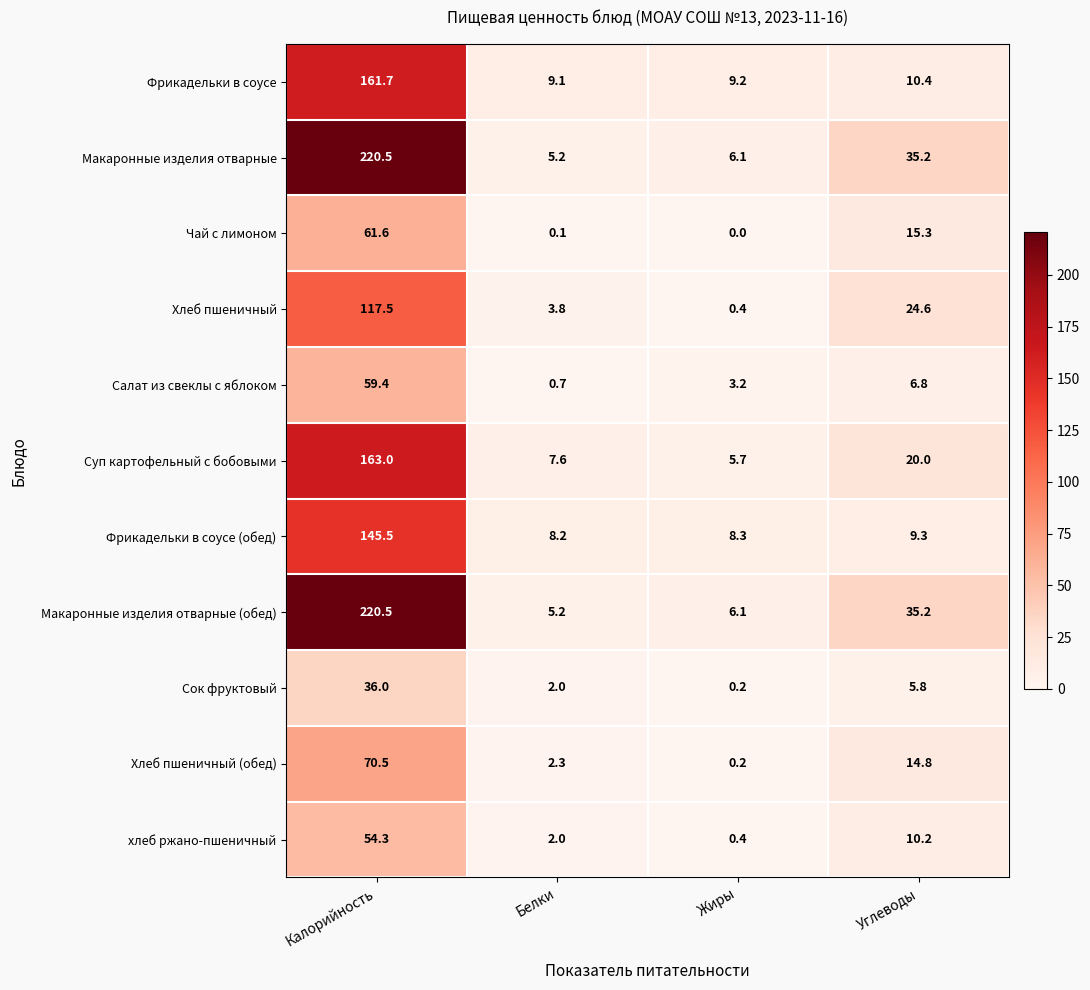

Which label corresponds to the largest value in the chart?

Калорийность